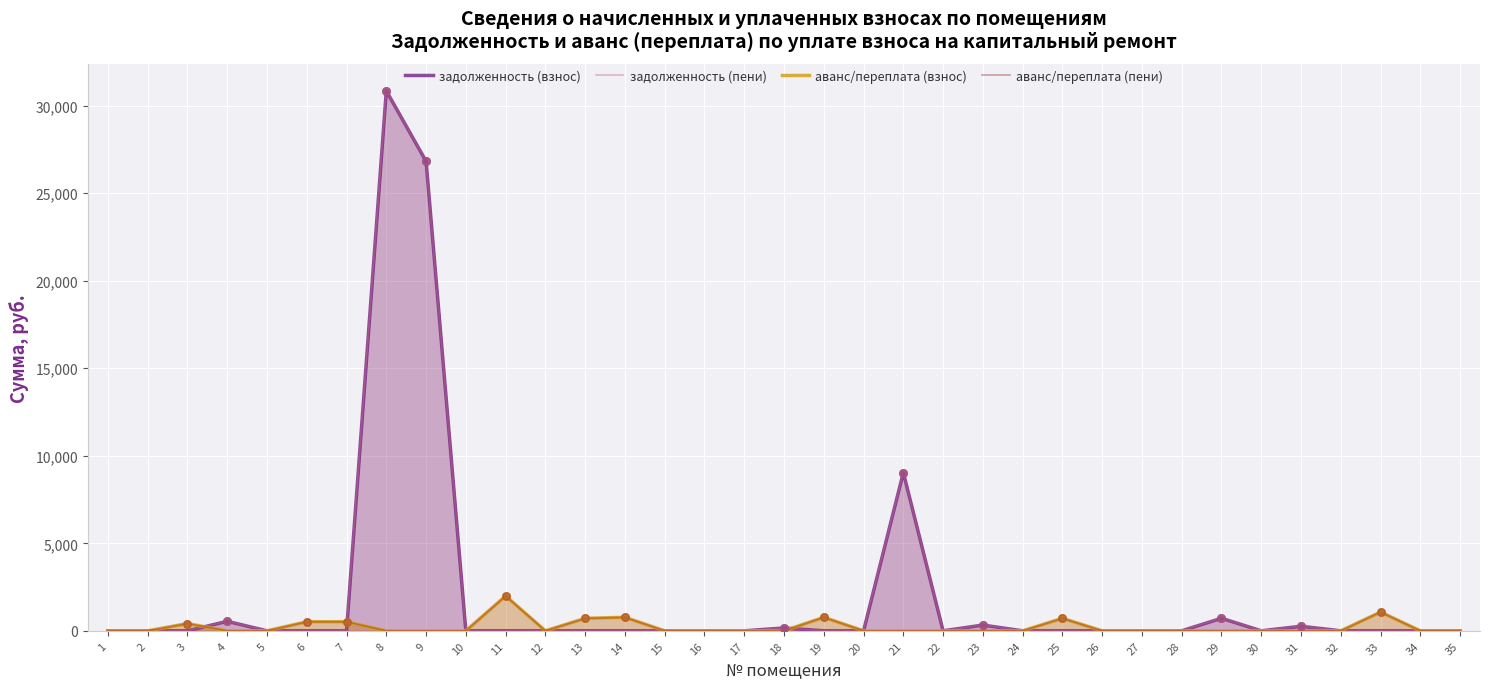

Which series has the widest spread of Y values?

задолженность (взнос)